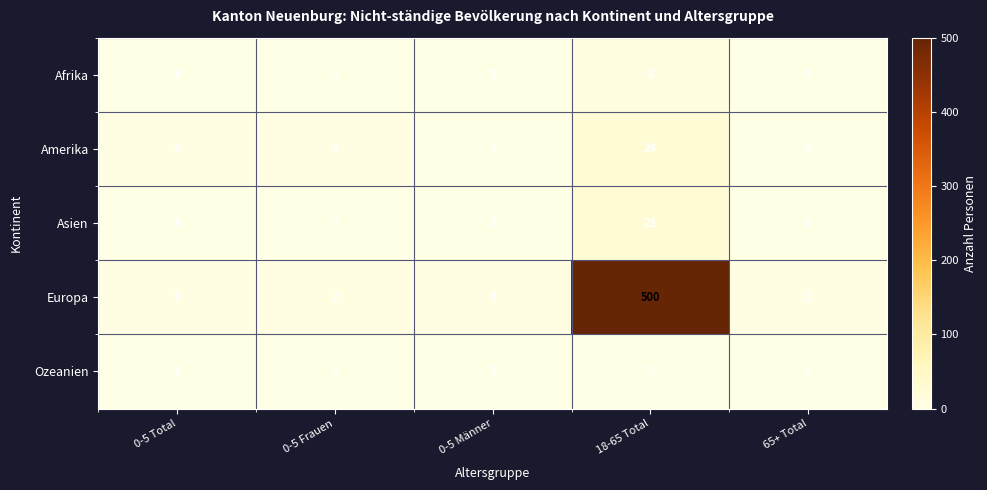

Reading left to right, transcribe all the data shown in this chart.

Afrika: 0	0	0	8	0
Amerika: 4	3	1	24	0
Asien: 0	0	0	25	0
Europa: 5	2	3	500	2
Ozeanien: 0	0	0	0	0